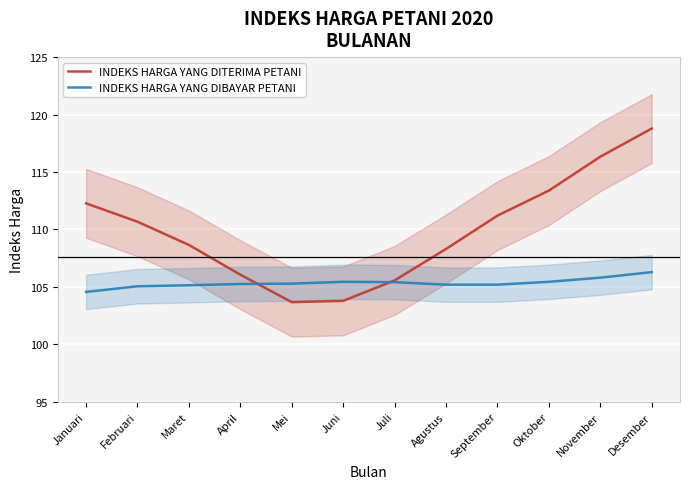

Reading left to right, list all the values displayed in this chart.

INDEKS HARGA YANG DITERIMA PETANI: Januari=112.3	Februari=110.7	Maret=108.7	April=106.1	Mei=103.7	Juni=103.8	Juli=105.6	Agustus=108.3	September=111.2	Oktober=113.4	November=116.3	Desember=118.8
INDEKS HARGA YANG DIBAYAR PETANI: Januari=104.6	Februari=105.0	Maret=105.1	April=105.2	Mei=105.3	Juni=105.4	Juli=105.4	Agustus=105.2	September=105.2	Oktober=105.4	November=105.8	Desember=106.3